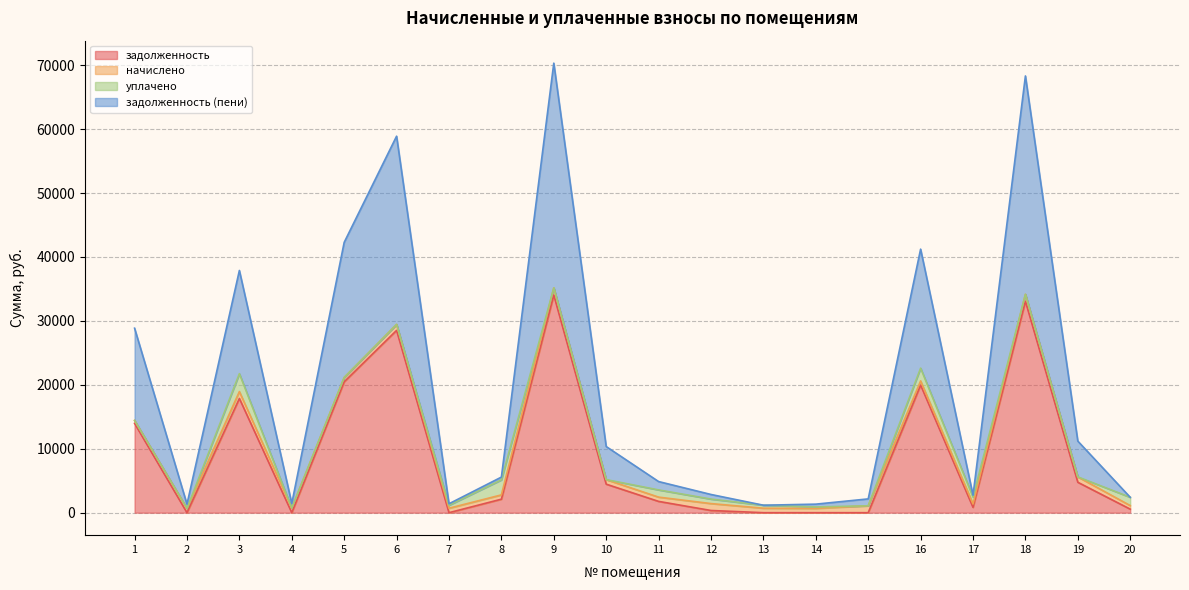

What is the difference between the maximum and minimum values in the задолженность (пени) series?

34493.3